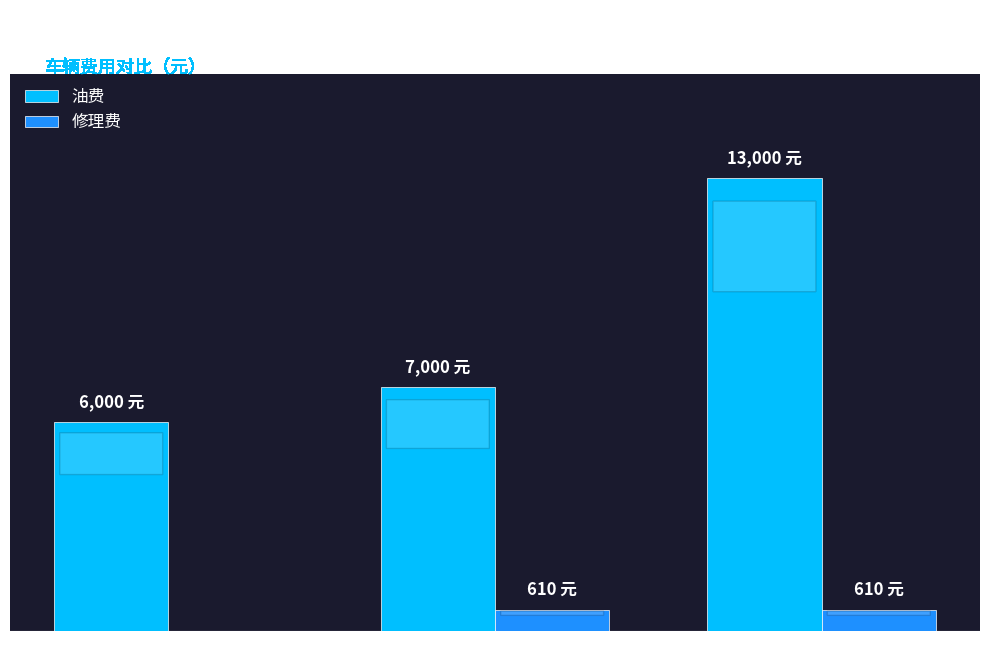

Does the chart contain stacked bars?

No